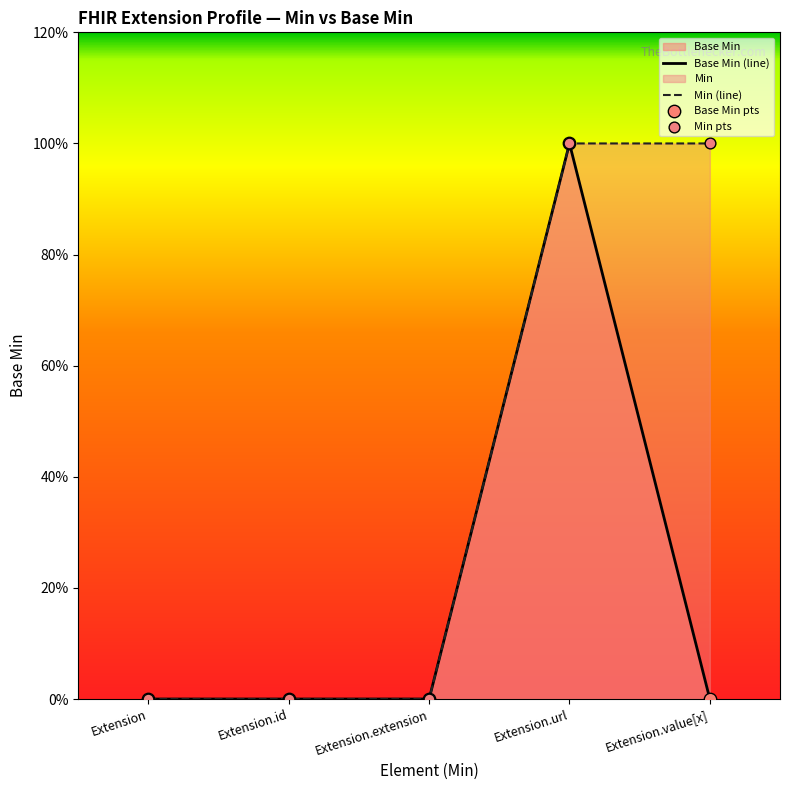

At which category is the sum across all series the highest?

Extension.url